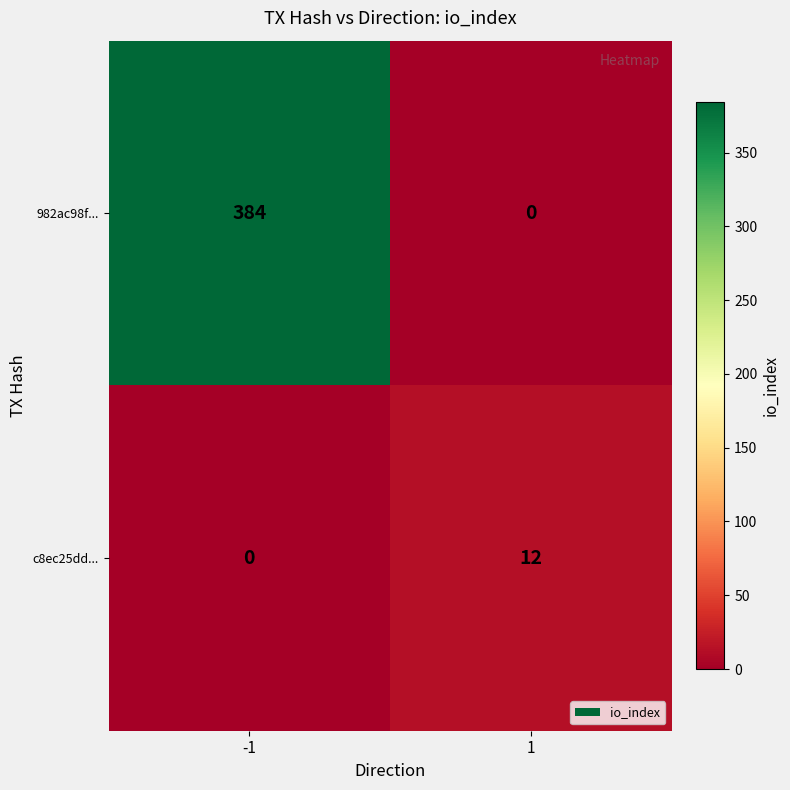

What is the greatest value displayed?

384